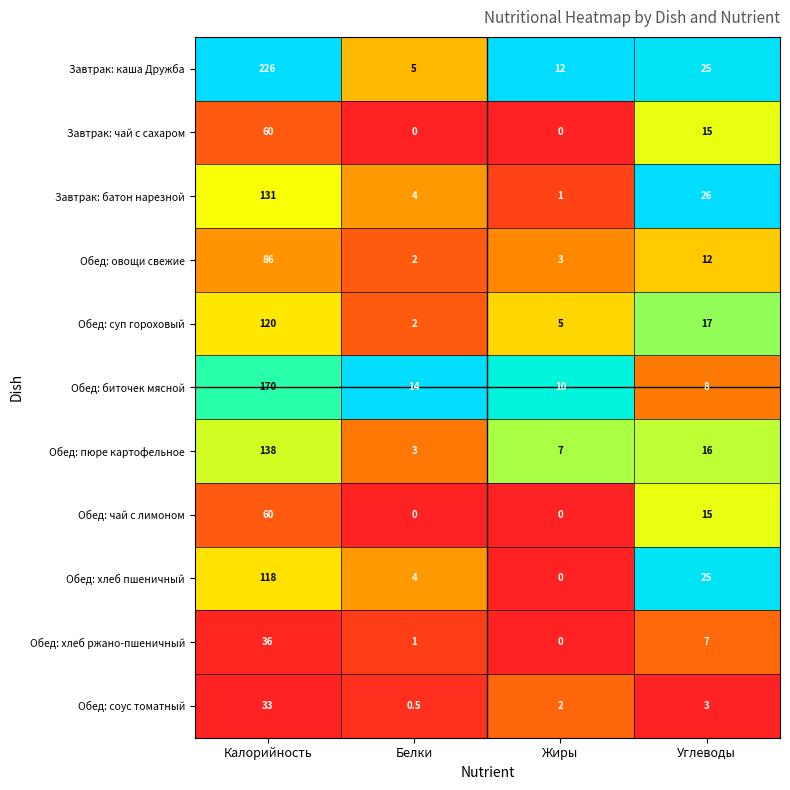

What is the spread (max minus min) of values at Углеводы?

23.0